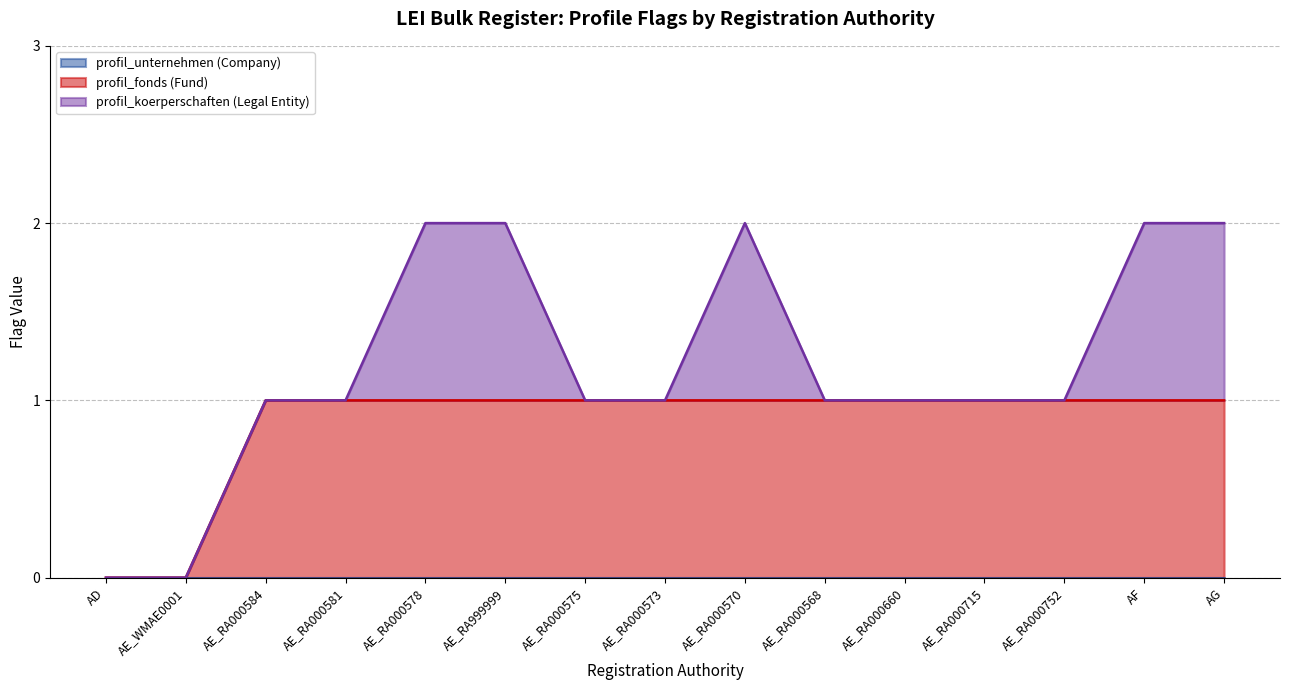

How many lines are shown in the chart?

3